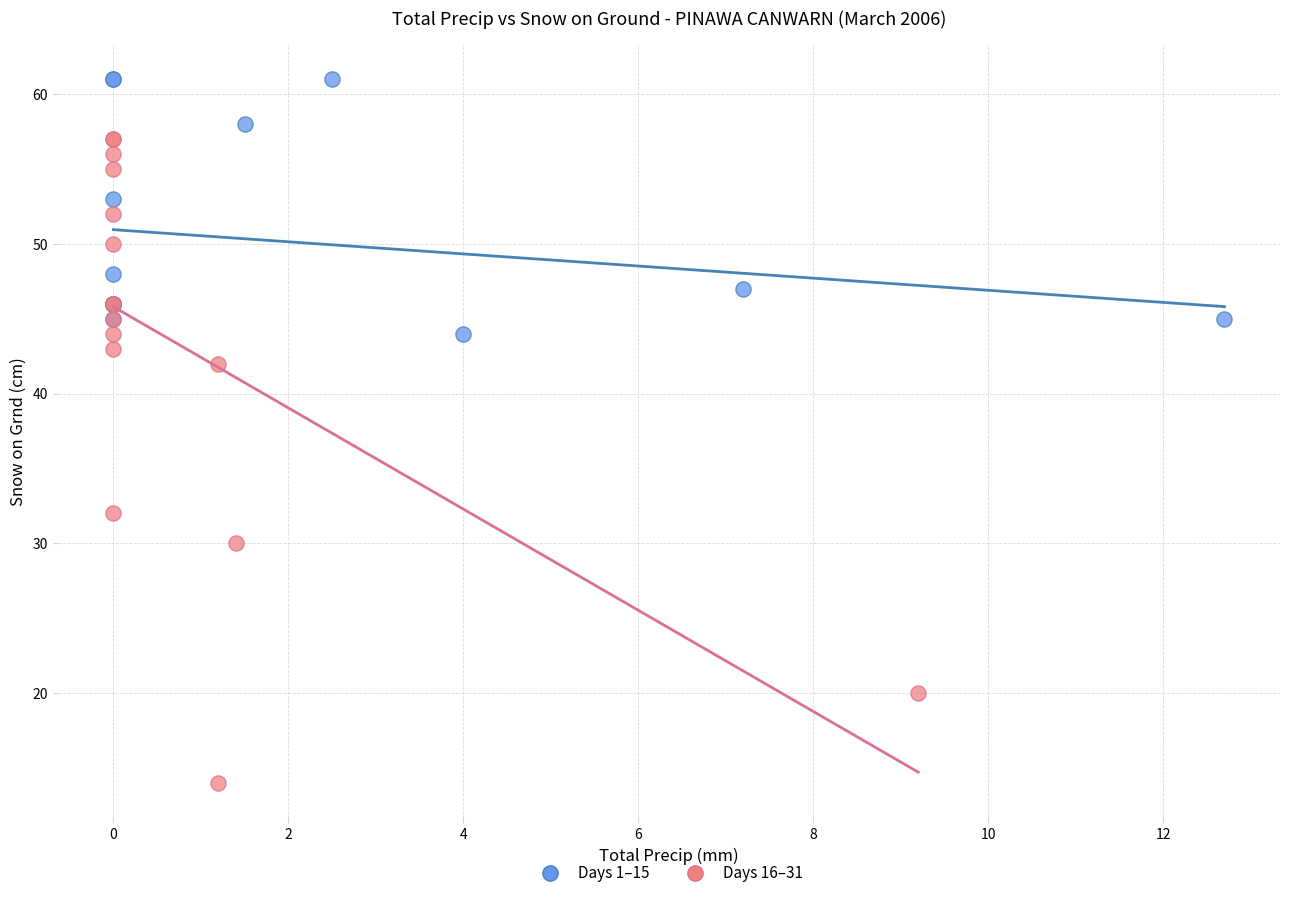

Which series has the largest Y range (max minus min)?

Days 16–31